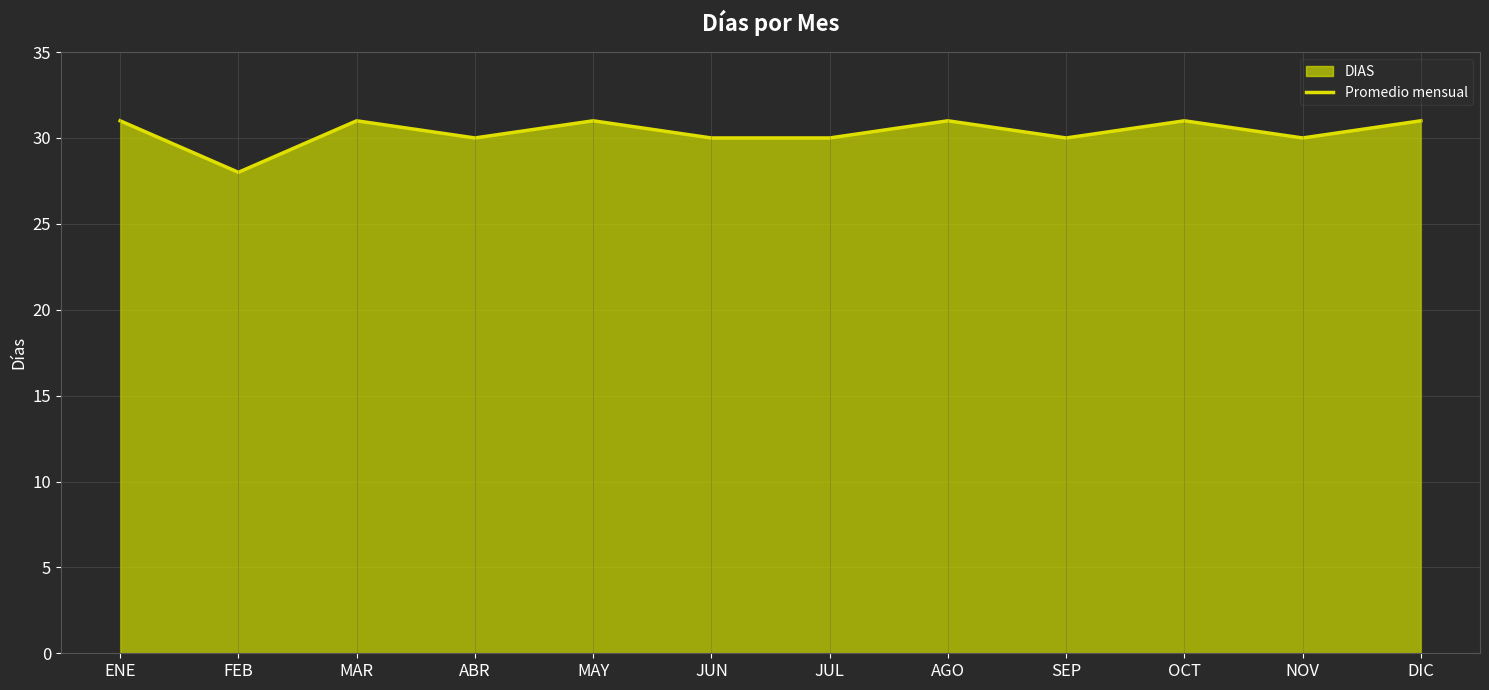

Reading right to left, extract all data points from this chart.

31	30	31	30	31	30	30	31	30	31	28	31